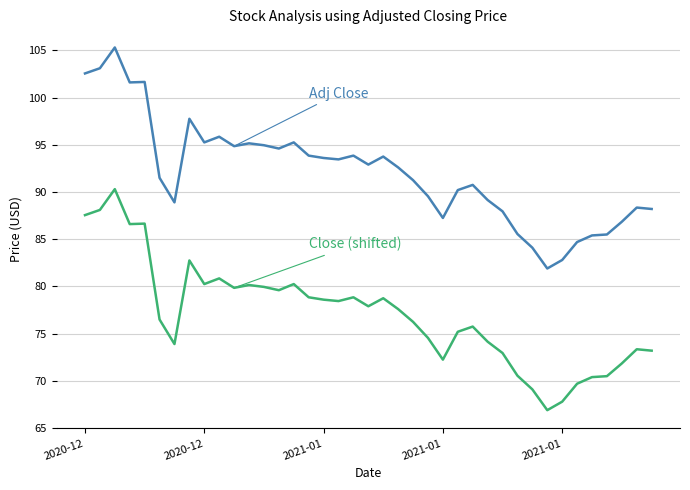

What is the greatest value displayed?

105.3